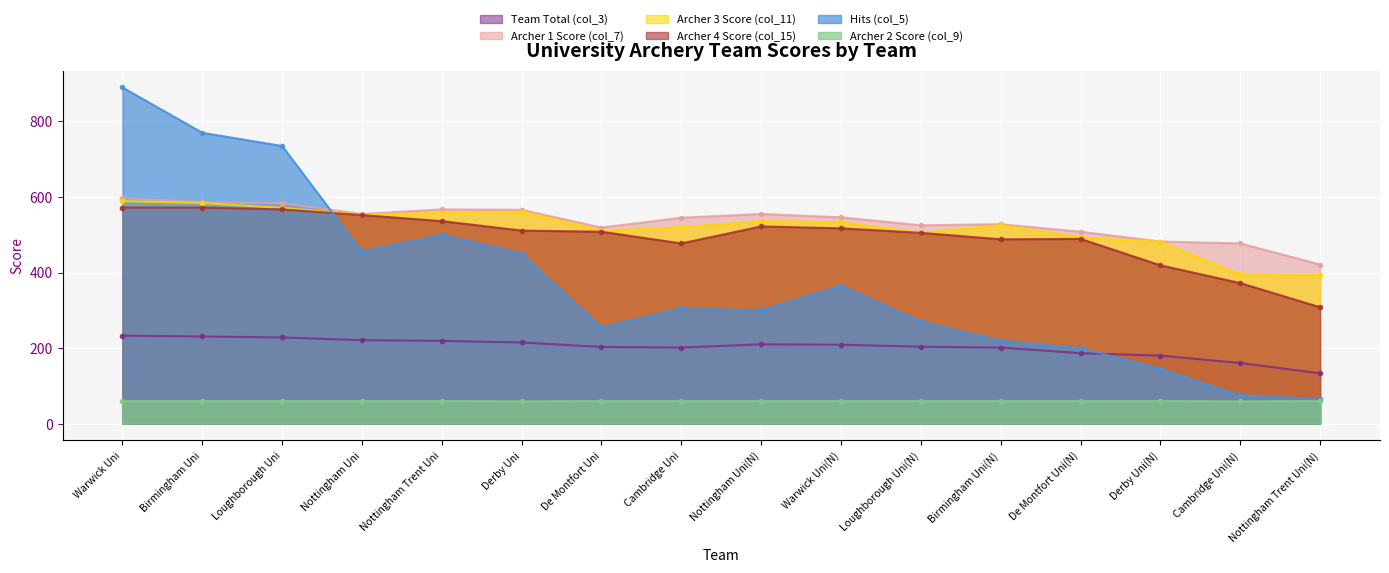

What is the approximate value of Archer 1 Score (col_7) at Warwick Uni?

596.0